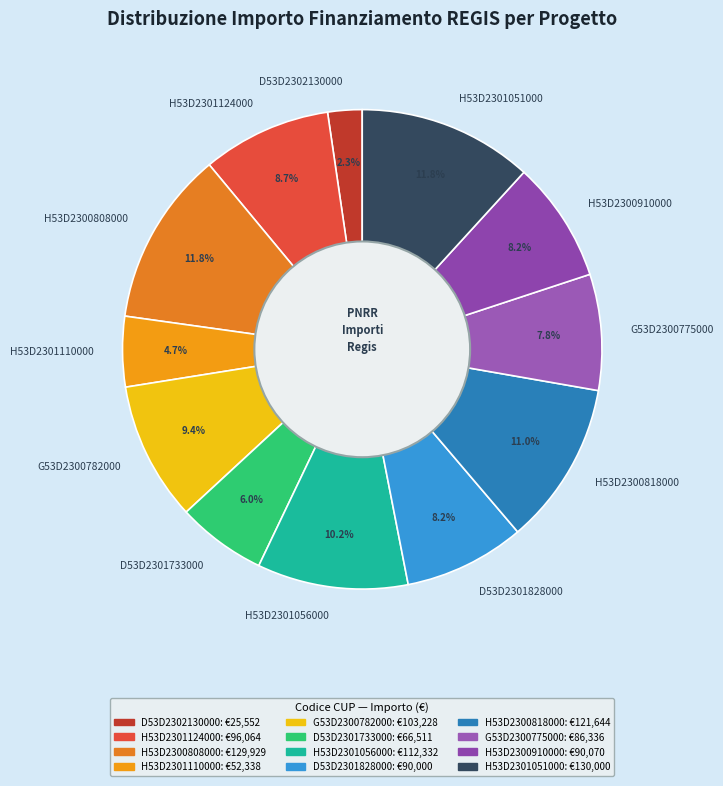

What is the smallest slice in the pie chart?

D53D2302130000